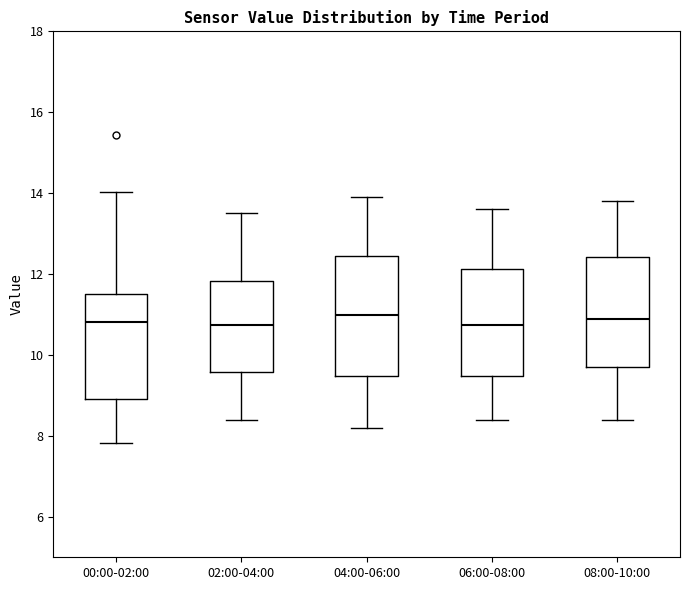

Where is the lower edge of the box for 00:00-02:00 on the y-axis? The values are not printed on the chart, so give them approximately, as read against the axis.

9.0